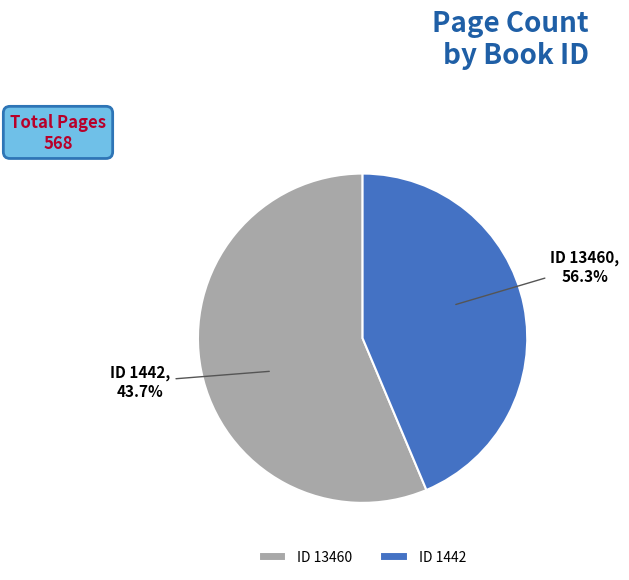

To the nearest percent, what is the combined percentage of 1442 and 13460?

100%